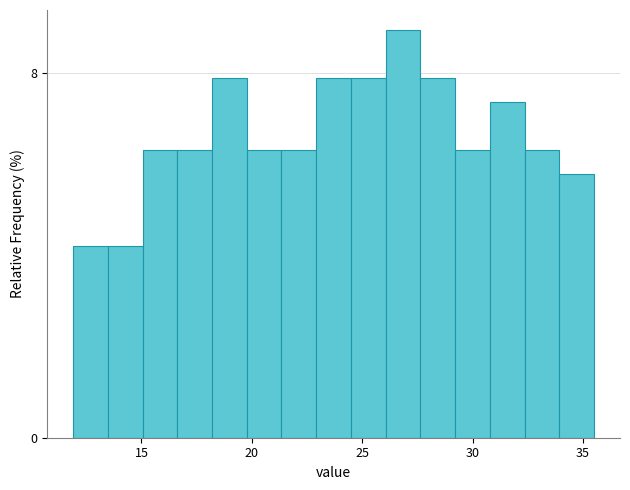

Read against the x-axis, roughly where is the centre of the tallest bar?

27.0